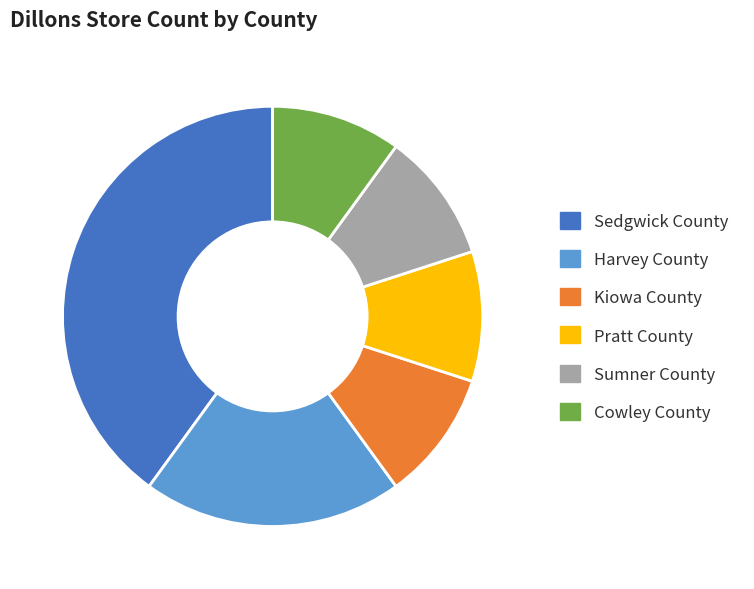

Which category has the biggest portion of the pie?

Sedgwick County